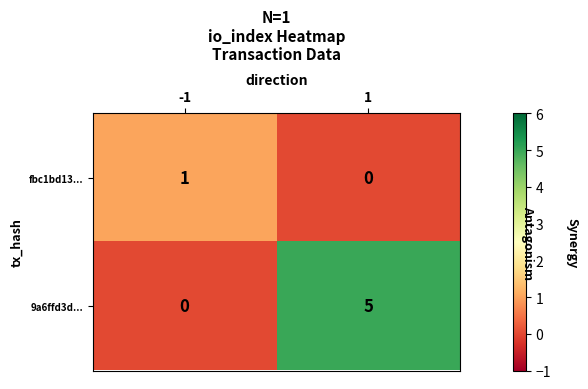

Reading left to right, list all the values displayed in this chart.

fbc1bd13...: -1=1	1=0
9a6ffd3d...: -1=0	1=5